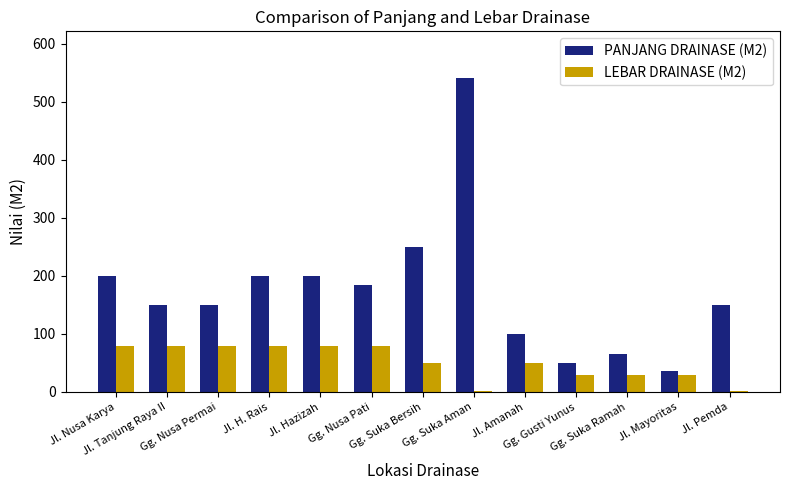

Which series has the largest total across all categories?

PANJANG DRAINASE (M2)